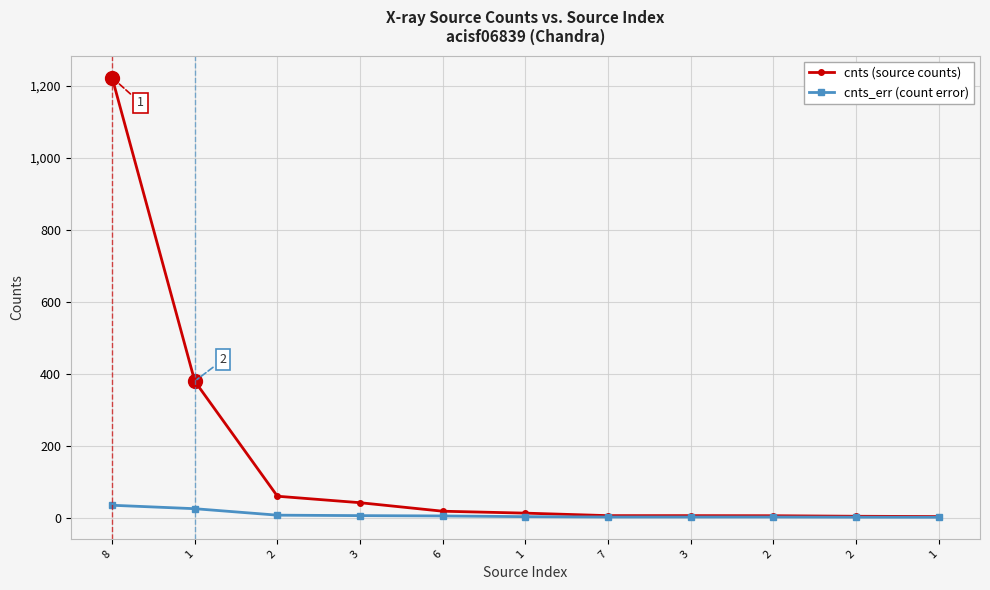

What is the minimum value for cnts_err (count error)?

2.0